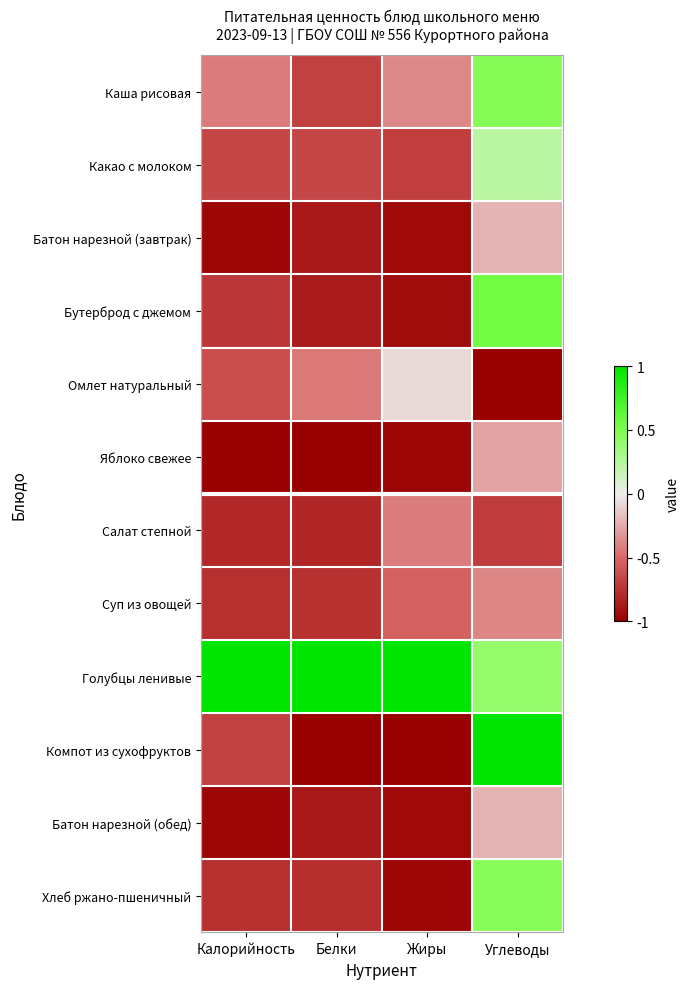

List the series in order of their peak value, lowest first.

Салат степной, Суп из овощей, Яблоко свежее, Батон нарезной (завтрак), Батон нарезной (обед), Омлет натуральный, Какао с молоком, Хлеб ржано-пшеничный, Каша рисовая, Бутерброд с джемом, Голубцы ленивые, Компот из сухофруктов